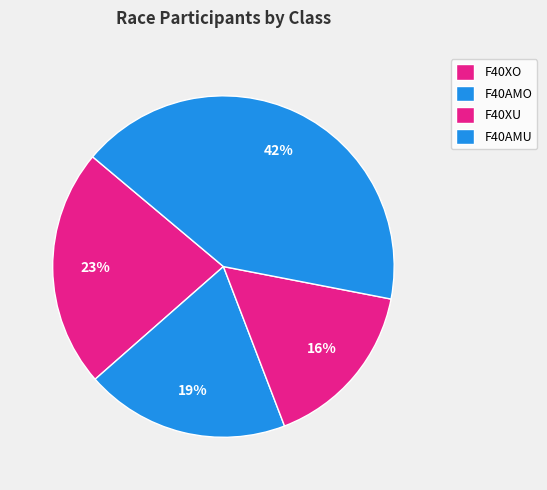

To the nearest percent, what is the difference between the F40AMO and F40XU slice percentages?

3%